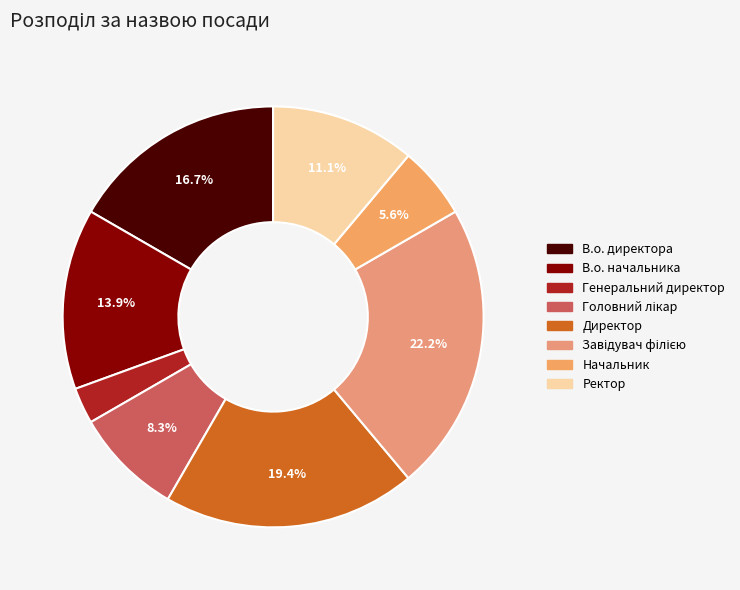

The В.о. директора slice represents 24% of the pie. True or false?

False